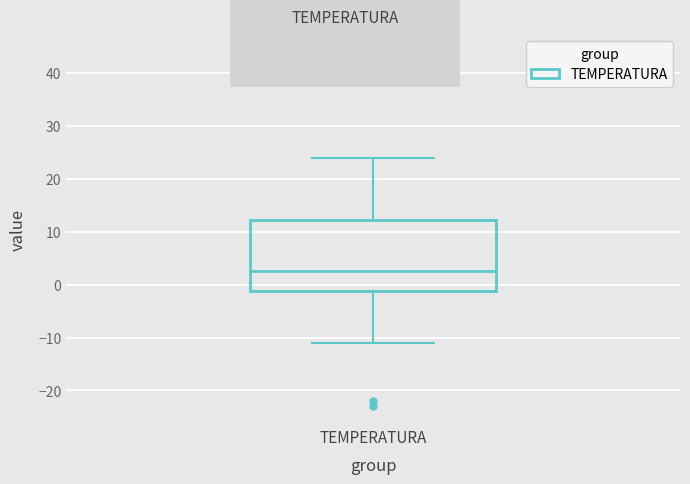

Transcribe this box plot: give where the median line is, the range the box spans, and where the two whiskers end, as read against the y-axis. The values are not printed on the chart, so give them approximately, as read against the axis.

median 3, box -1 to 12, whiskers -11 to 24